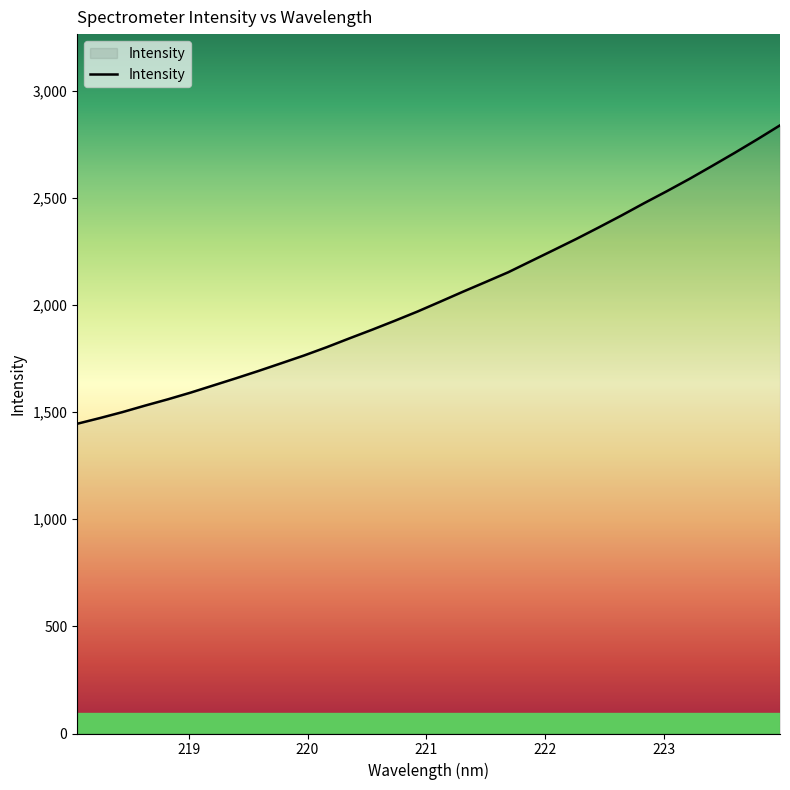

How many categories are shown in the chart?

32